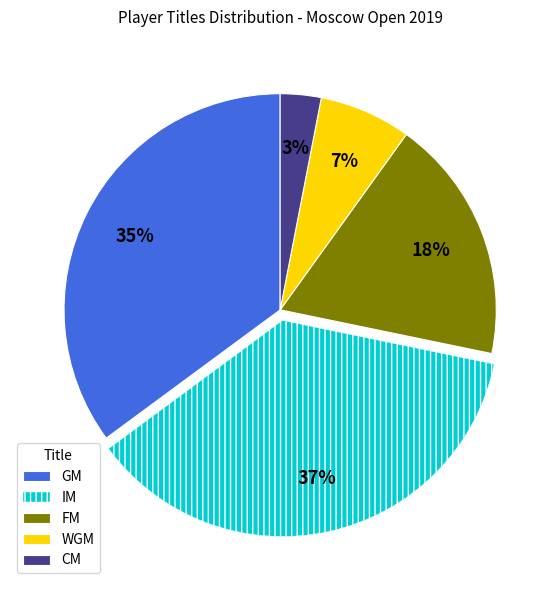

What is the ratio of the value at FM to the value at IM?

0.5